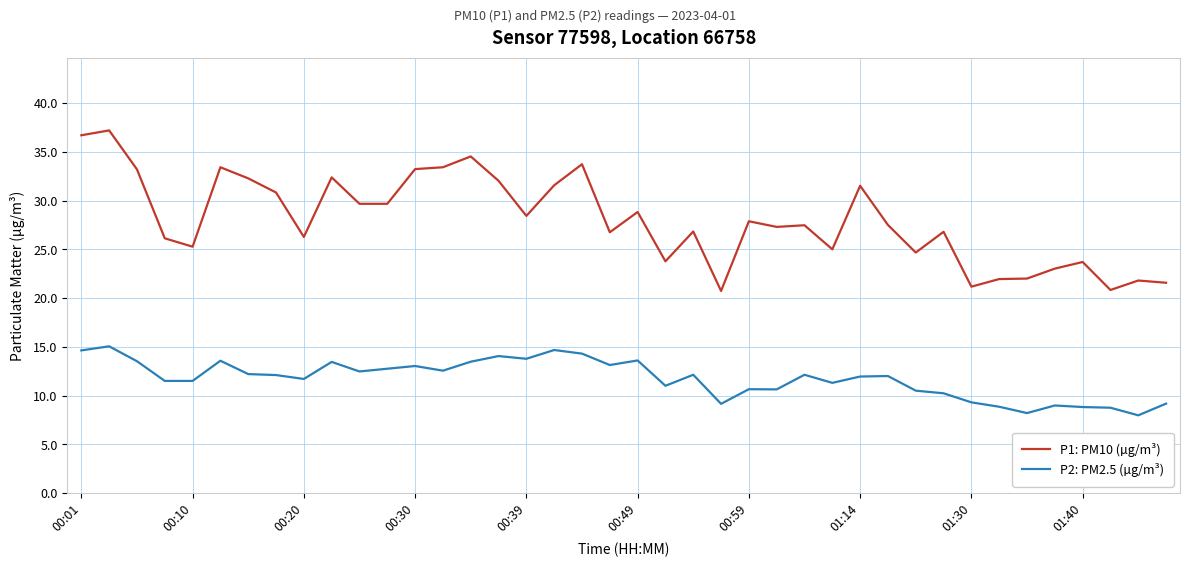

What is the difference between the second highest and second lowest values in the P2: PM2.5 (µg/m³) series?

6.5